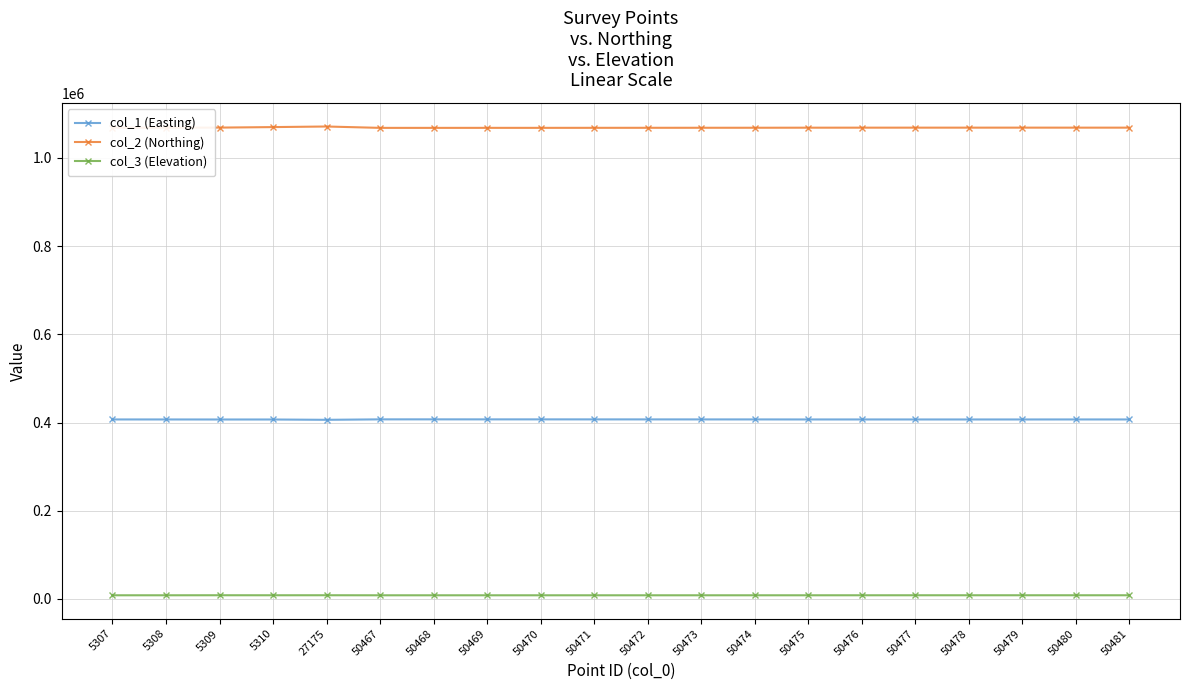

True or false: col_1 (Easting) and col_2 (Northing) cross at least once.

False